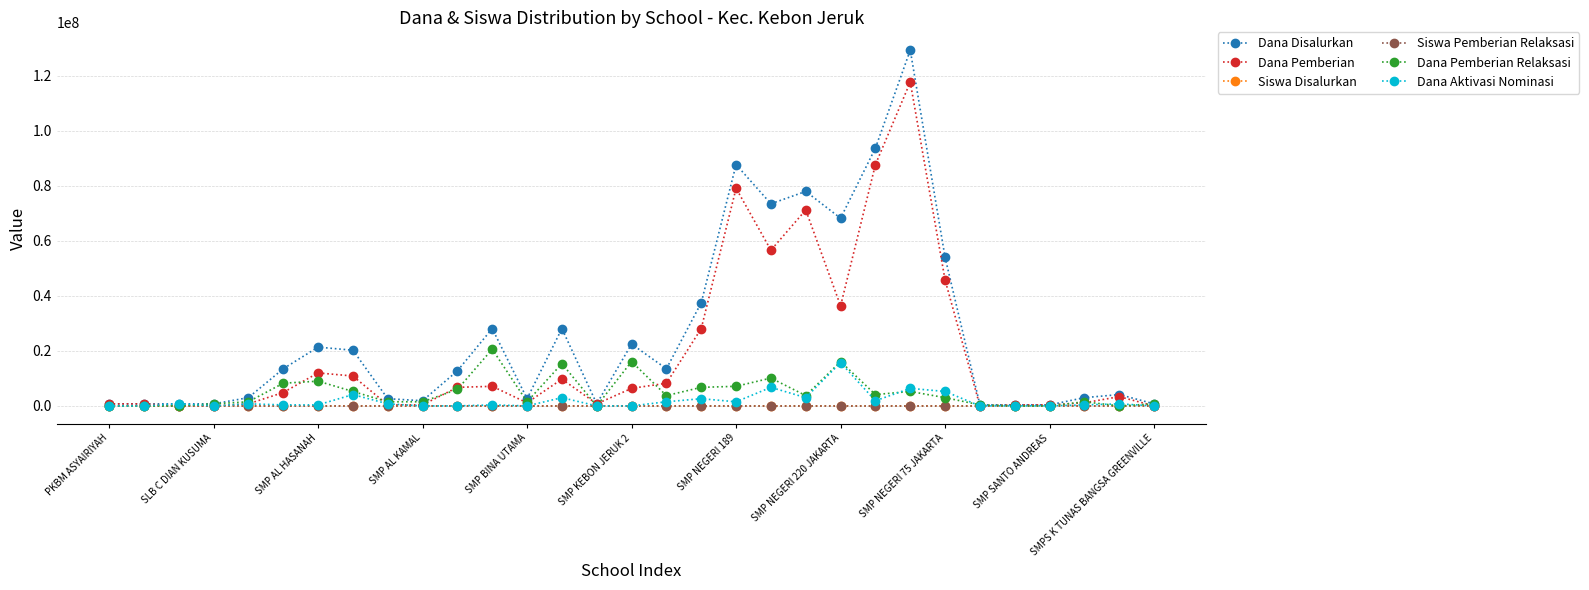

What is the greatest value displayed?

129375000